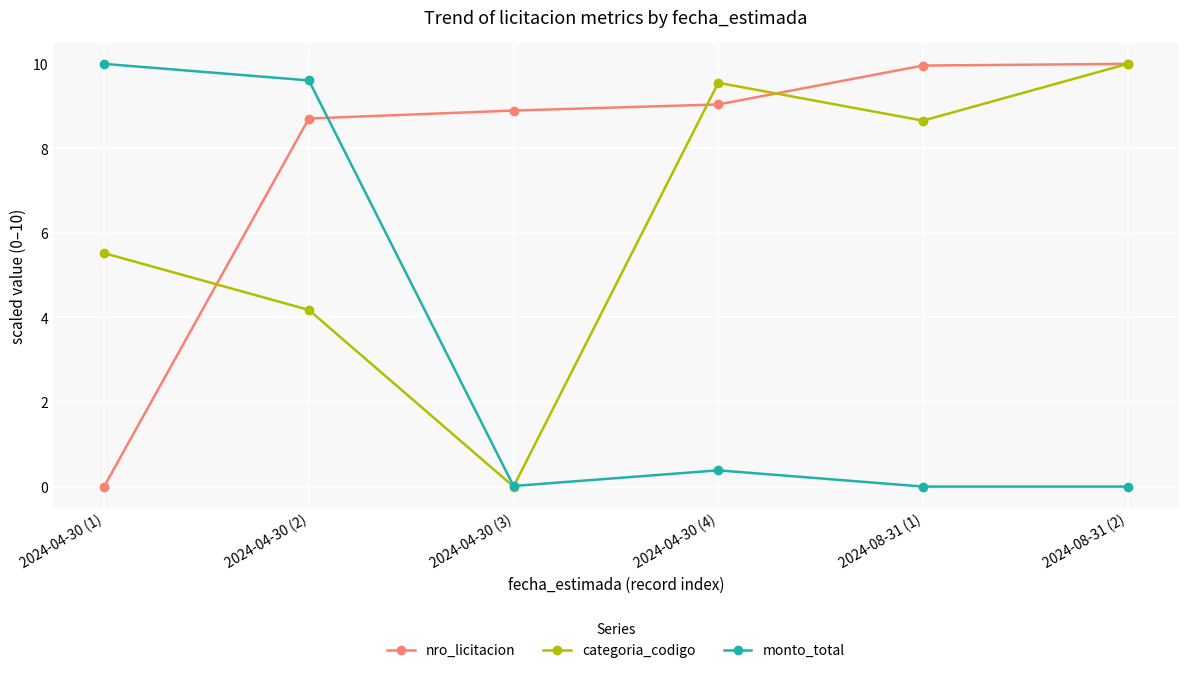

How many values in the categoria_codigo series are below 8?

3